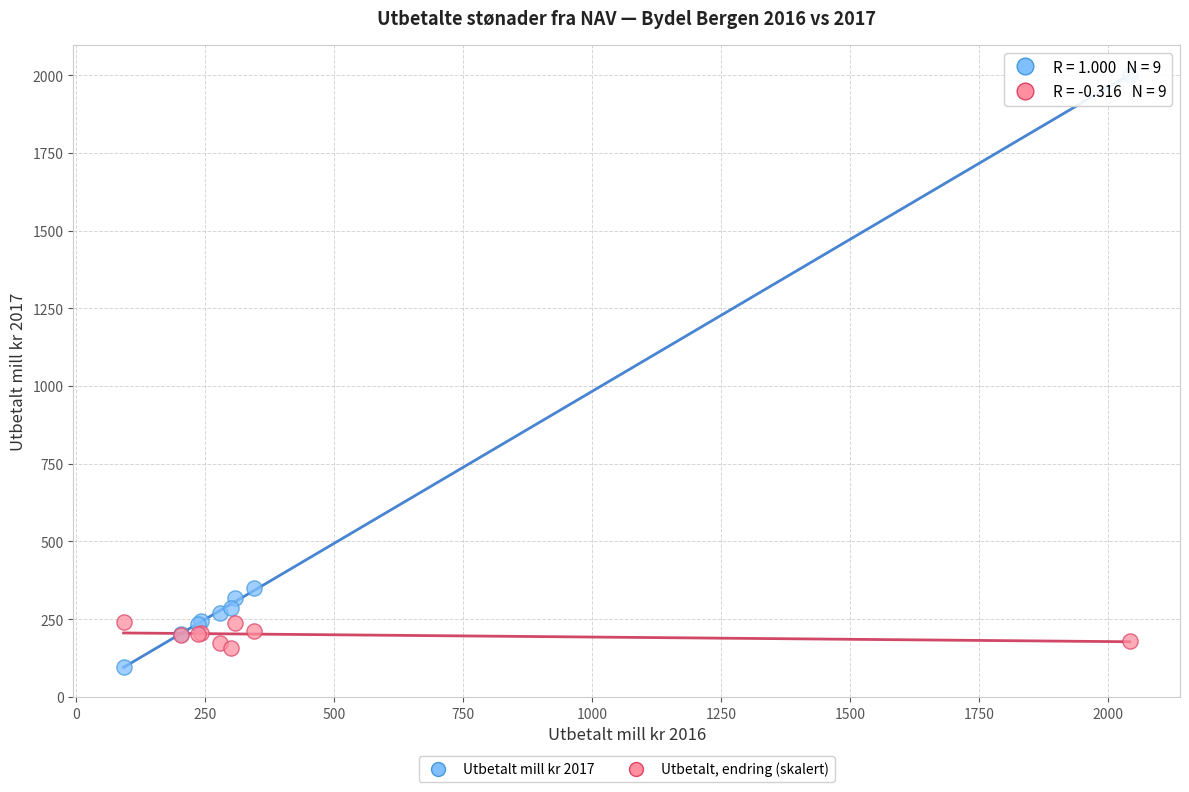

Across all series, what Y value is closest to 1048?

348.8